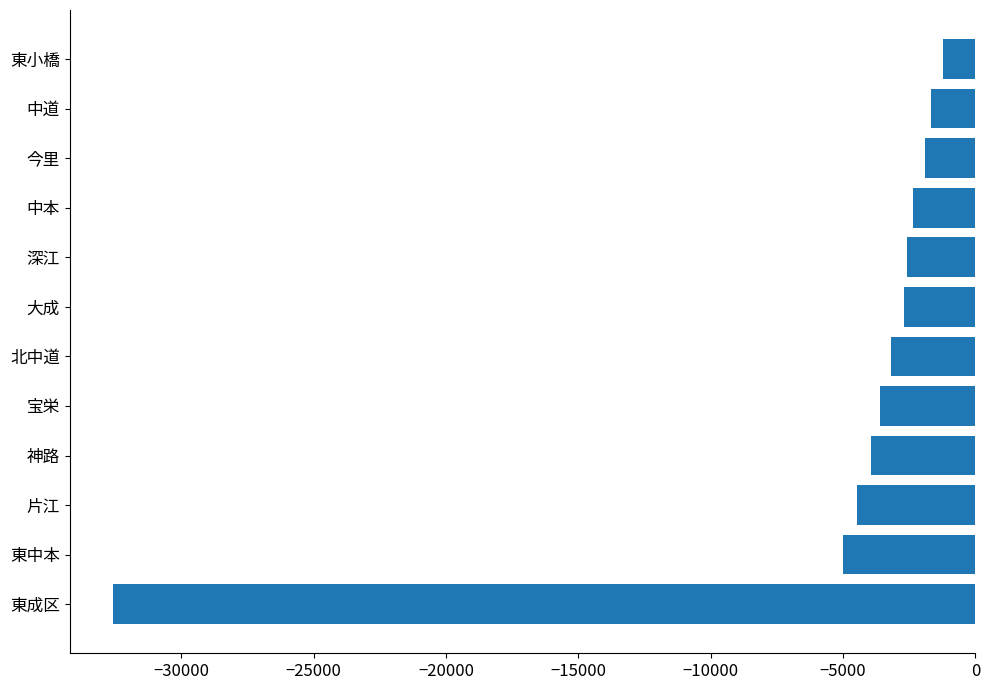

The chart shows a value of -4987 at 東中本. True or false?

True